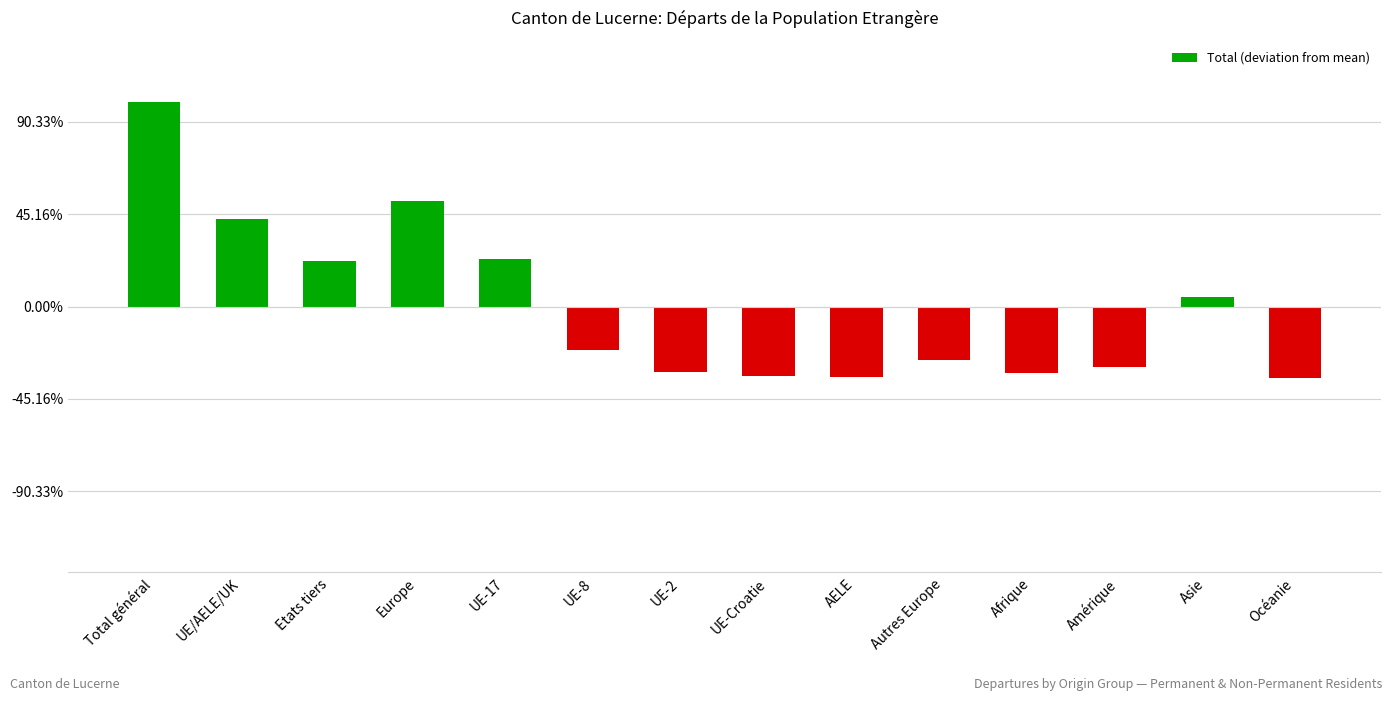

What is the label of the 8th bar from the right?

UE-2